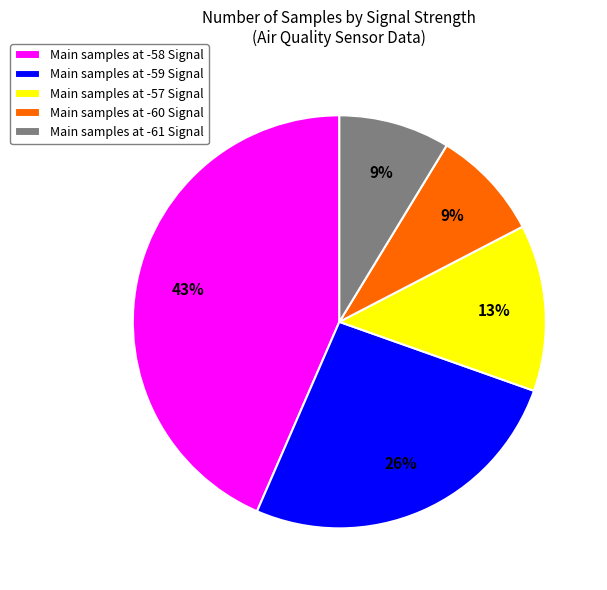

Which has a higher value, Main samples at -58 Signal or Main samples at -61 Signal?

Main samples at -58 Signal